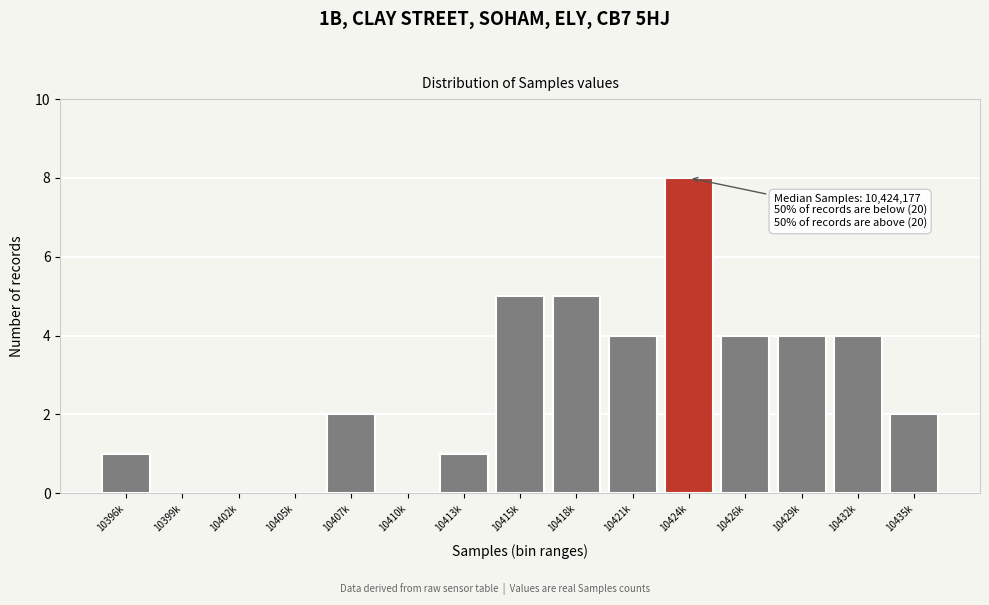

Reading left to right, what are all the values shown in this chart?

10396k=1	10399k=0	10402k=0	10405k=0	10407k=2	10410k=0	10413k=1	10415k=5	10418k=5	10421k=4	10424k=8	10426k=4	10429k=4	10432k=4	10435k=2